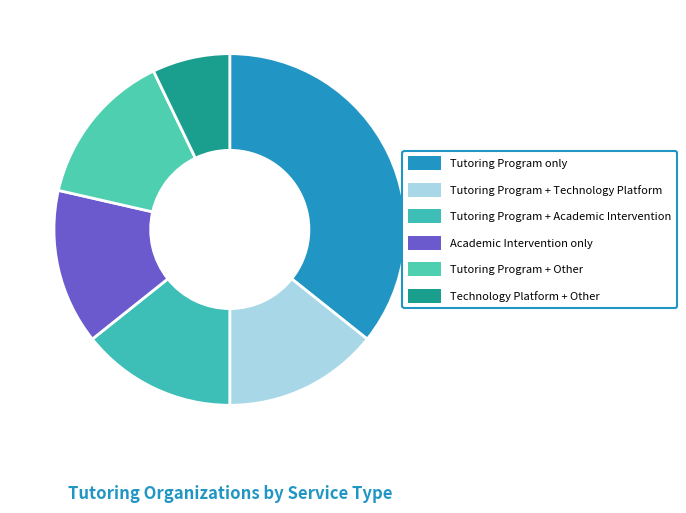

Approximately how many times larger is the value at Academic Intervention only compared to Tutoring Program + Technology Platform?

1.0